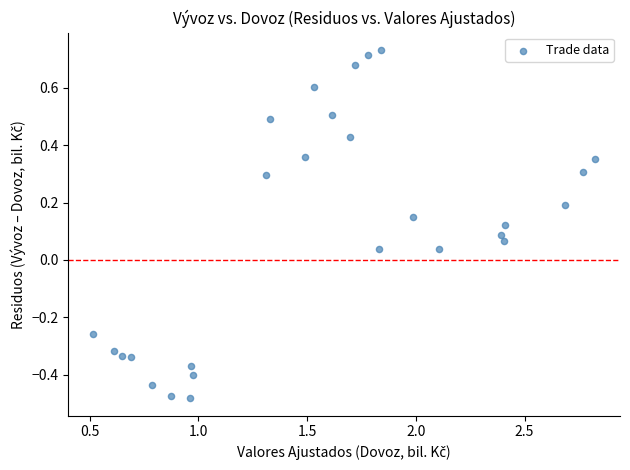

What is the range of Y values (max minus min)?

1.2